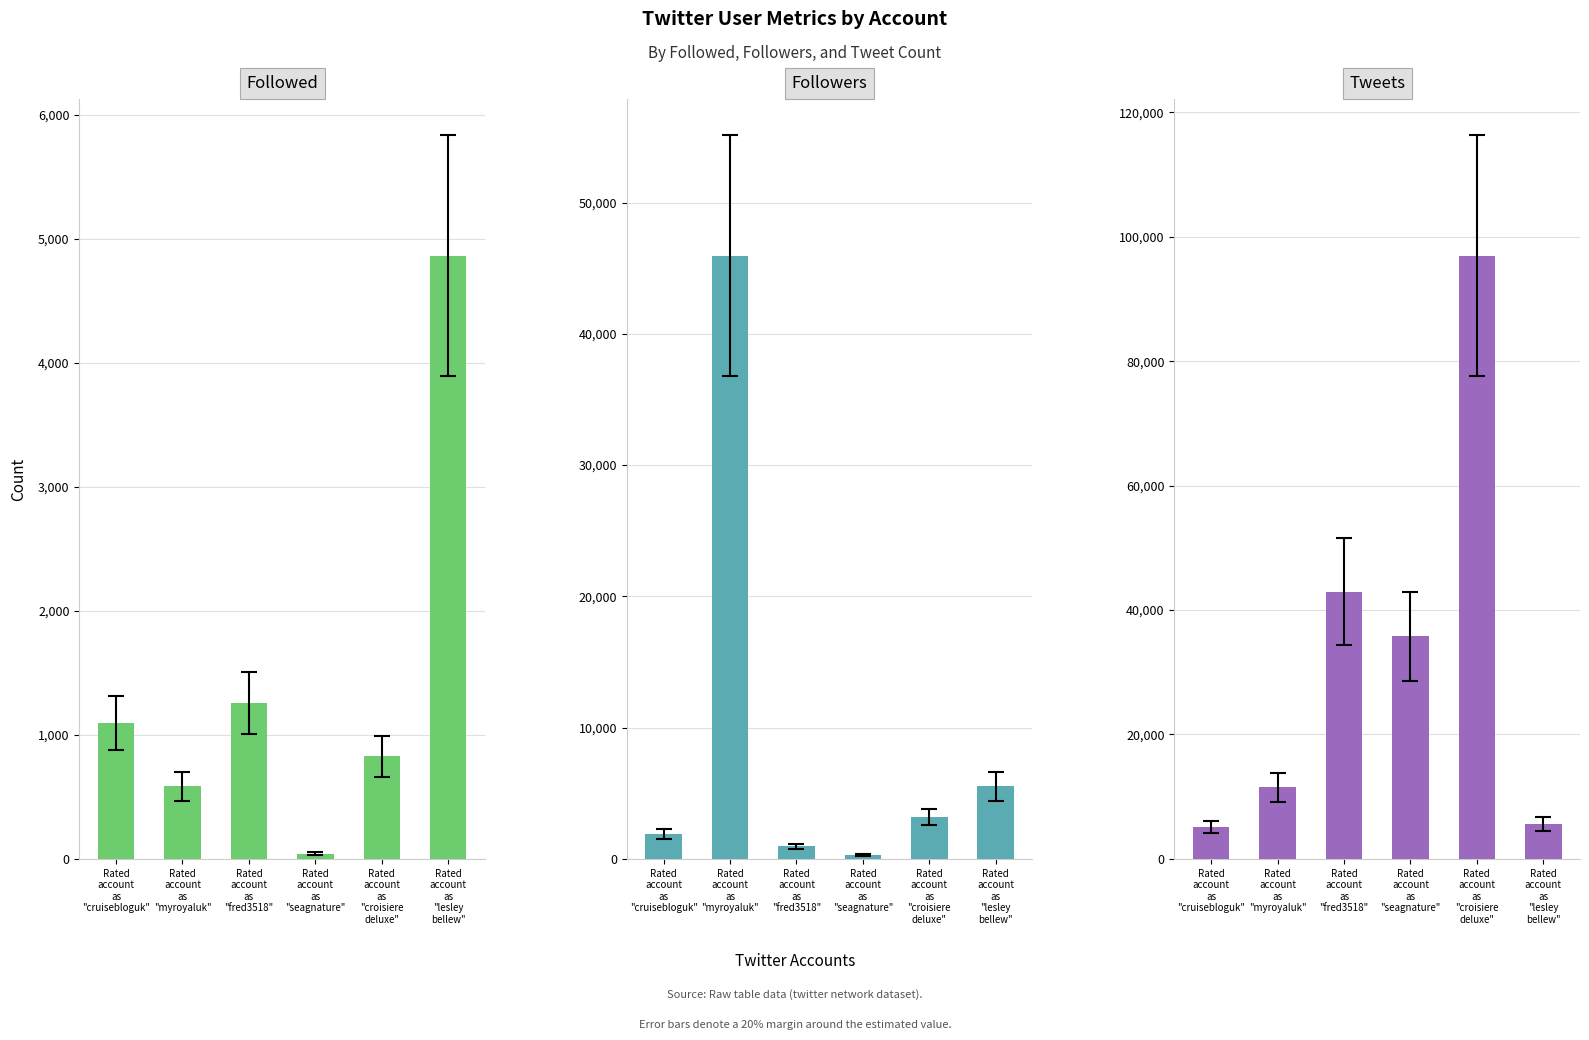

What is the difference between the highest and lowest values at Rated
account
as
"cruisebloguk"?

4019